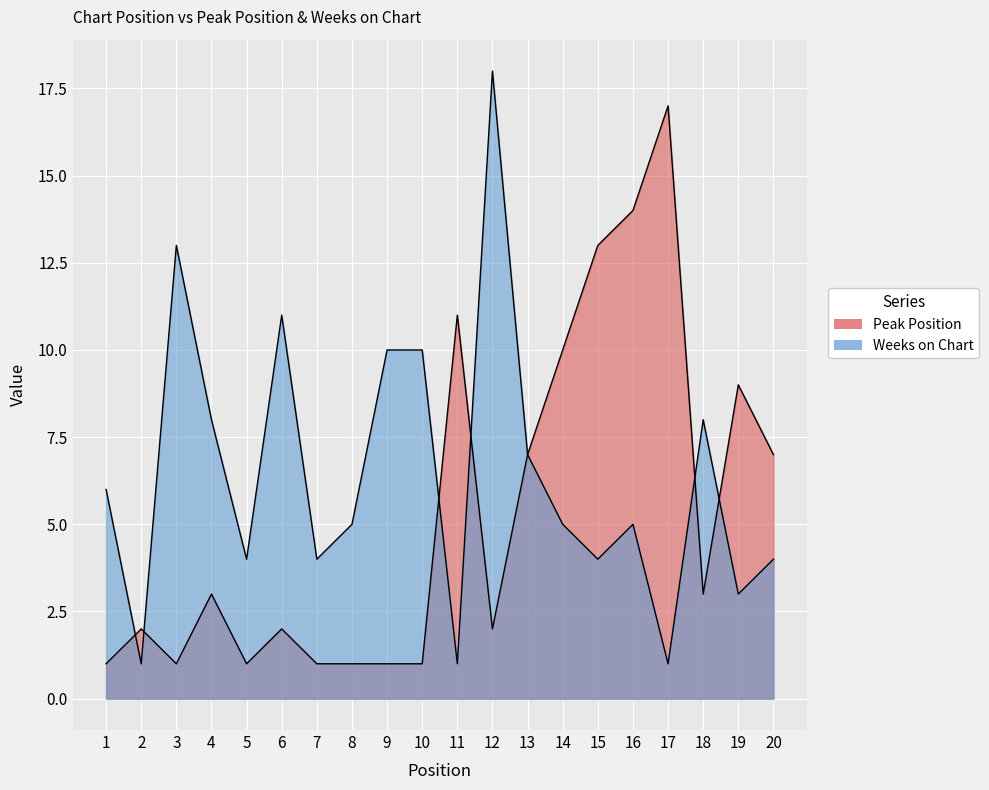

What is the minimum value shown in the chart?

1